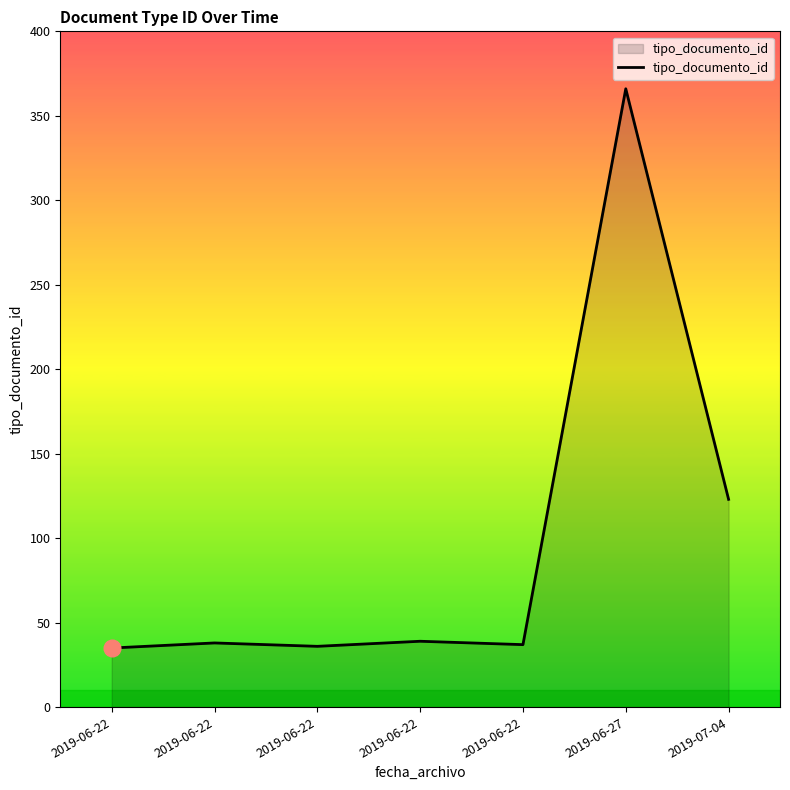

How many distinct data groups are displayed?

1